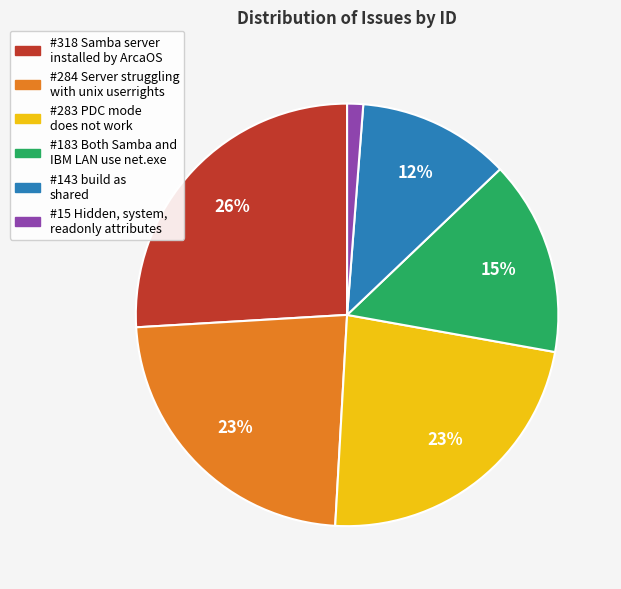

Which category has the biggest portion of the pie?

#318 Samba server installed by ArcaOS